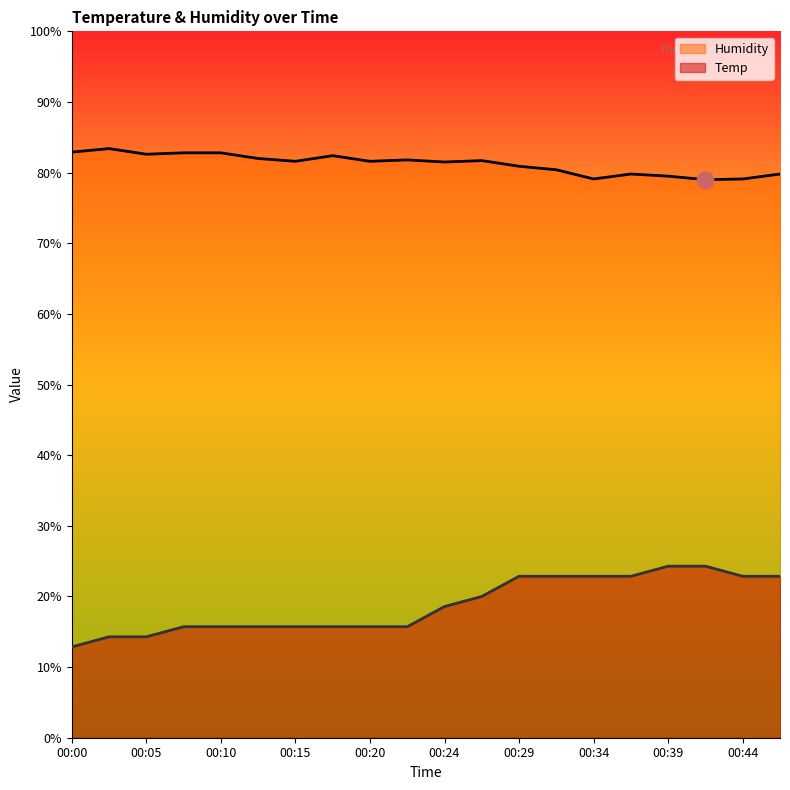

Where is Temp nearest to the value 18?

00:24